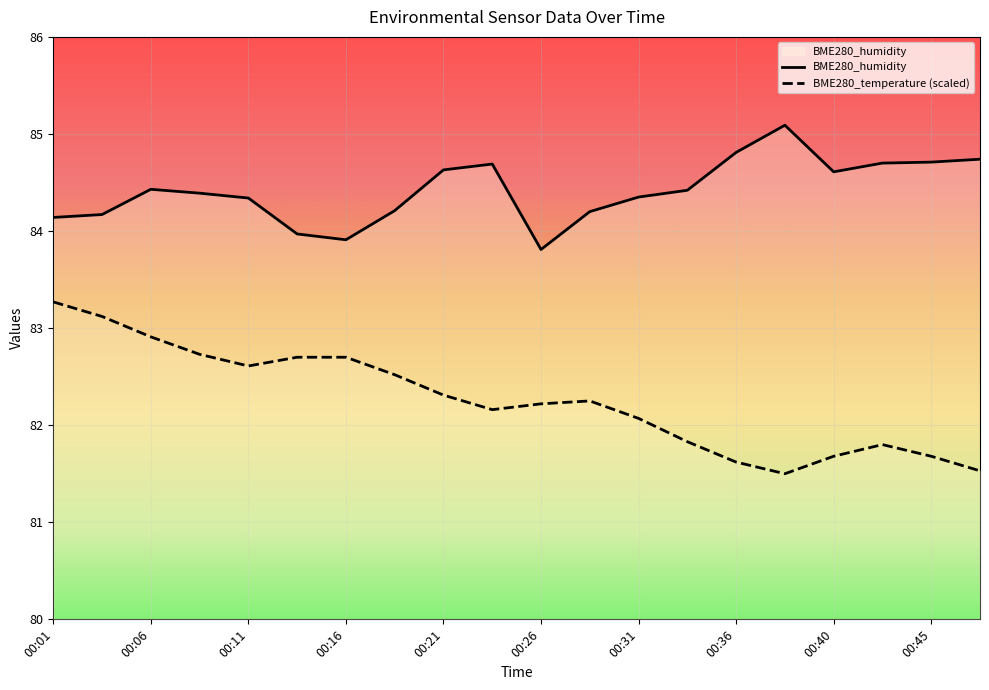

Is it true that BME280_temperature equals 82.1 at 00:31?

True